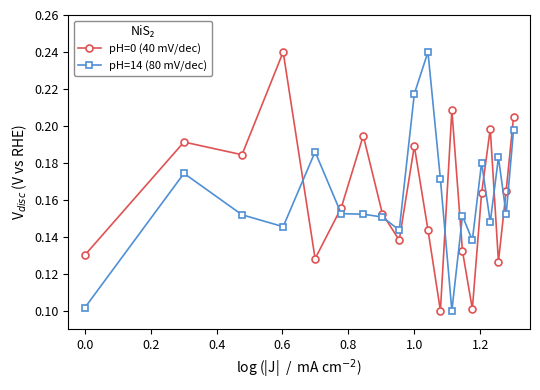

How many times do pH=0 (40 mV/dec) and pH=14 (80 mV/dec) cross each other?

8